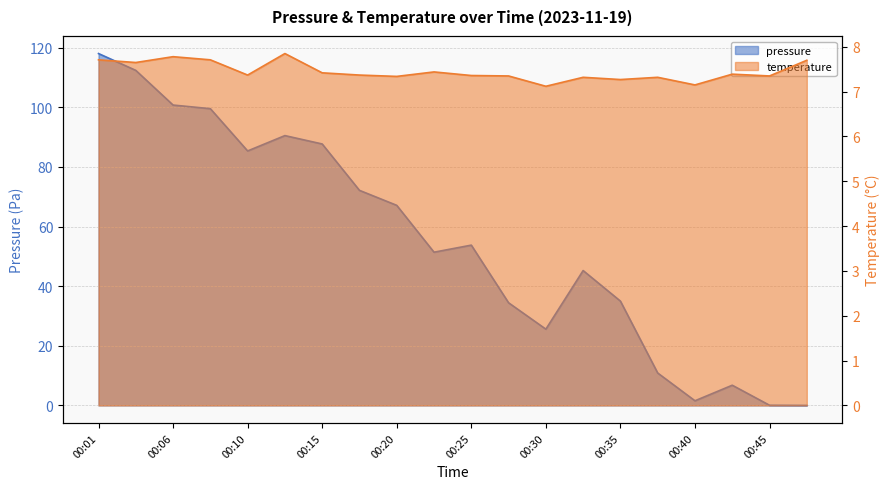

Reading left to right, transcribe all the data shown in this chart.

pressure: 118.1	112.4	100.8	99.6	85.4	90.5	87.7	72.2	67.1	51.4	53.8	34.4	25.6	45.2	35.0	10.9	1.6	6.8	0.1	0.0
temperature: 7.7	7.7	7.8	7.7	7.4	7.8	7.4	7.4	7.3	7.4	7.4	7.3	7.1	7.3	7.3	7.3	7.2	7.4	7.3	7.7